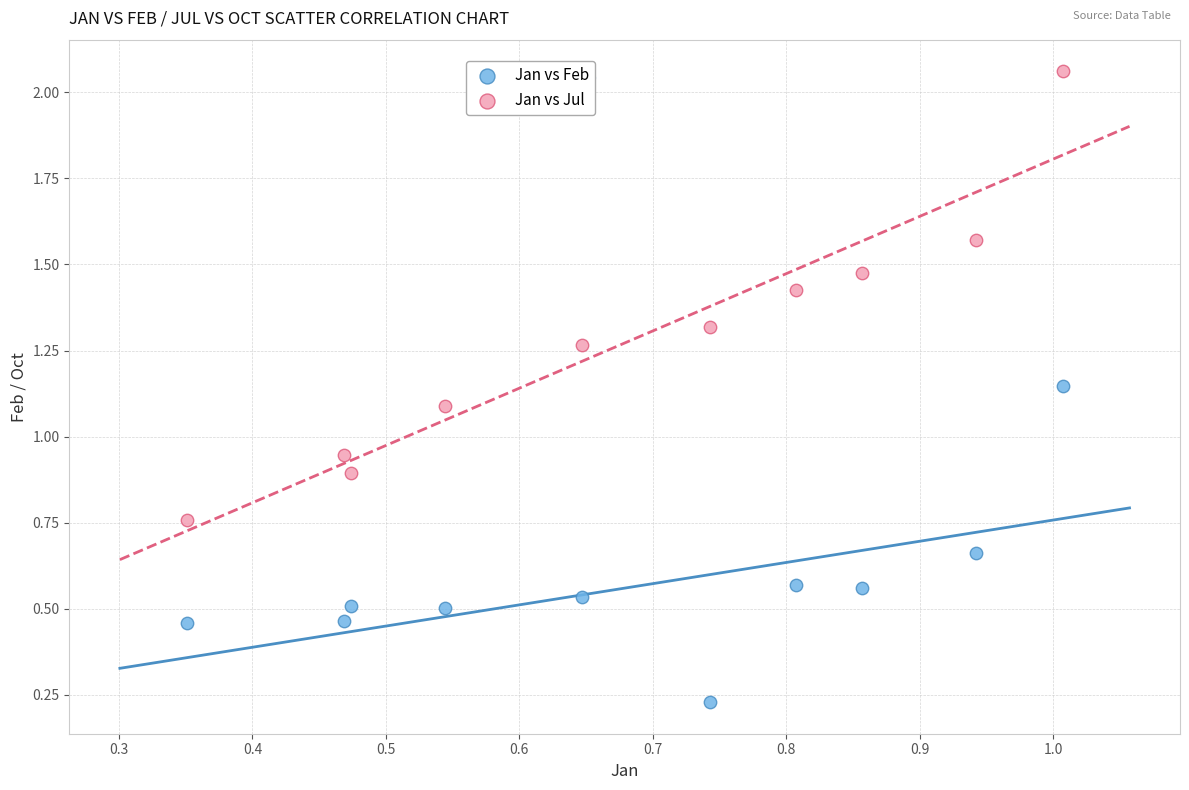

Which series contains the lowest Y value?

Jan vs Feb